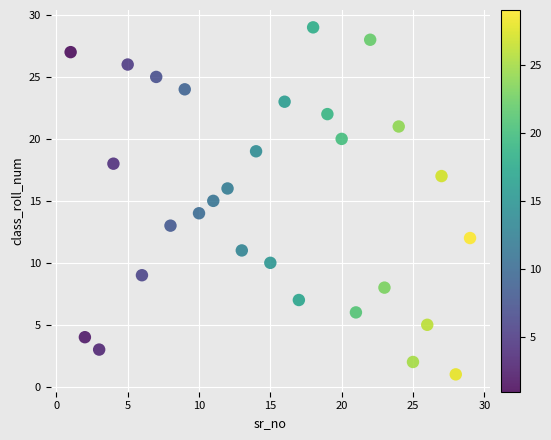

What is the range of Y values (max minus min)?

28